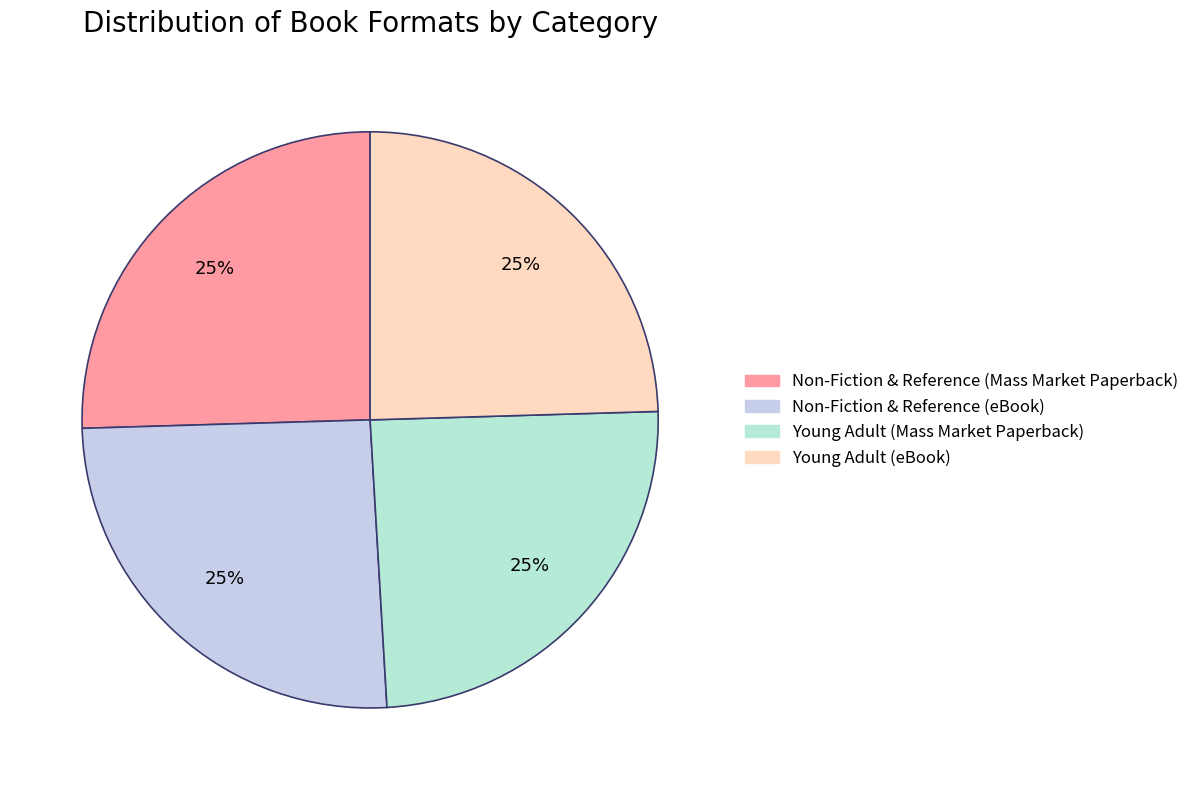

Does Non-Fiction & Reference (eBook) represent more than half of the total?

No